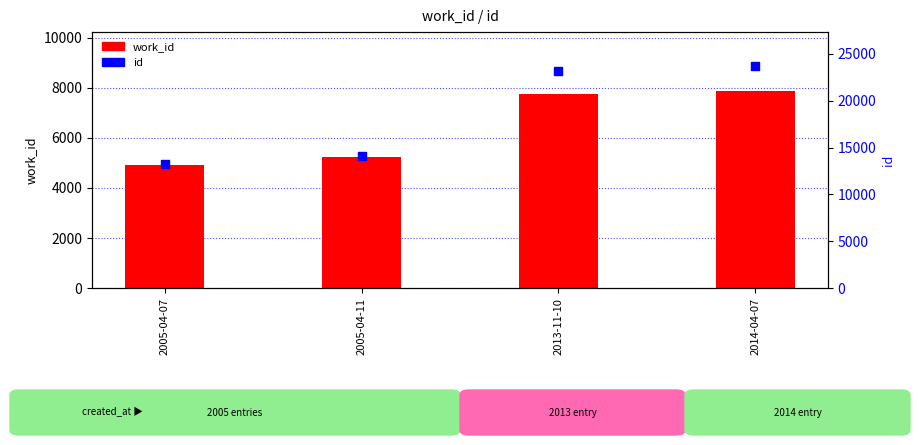

Which series reaches the minimum Y coordinate?

work_id